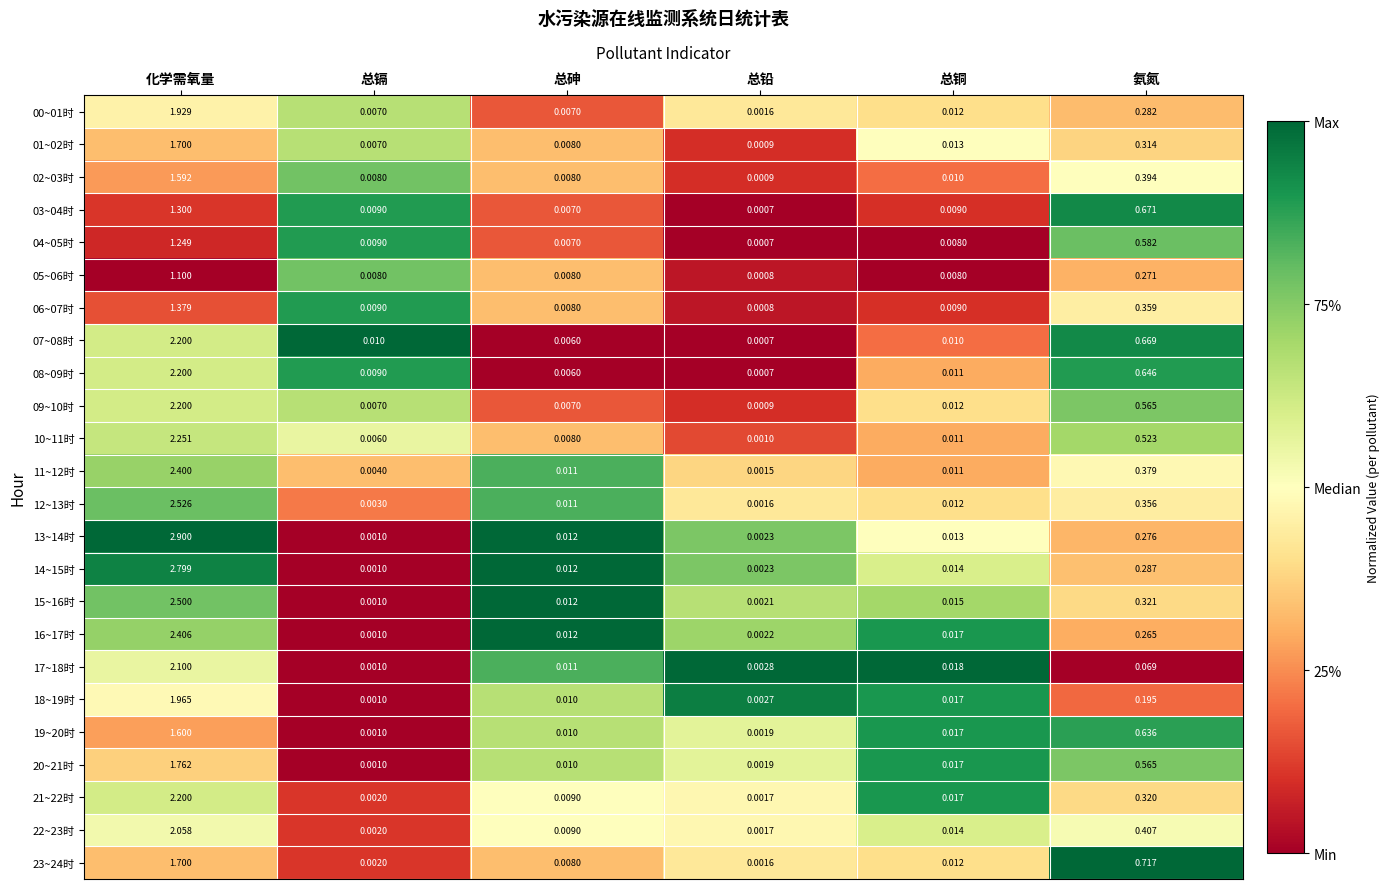

At which category is the sum across all series the highest?

化学需氧量